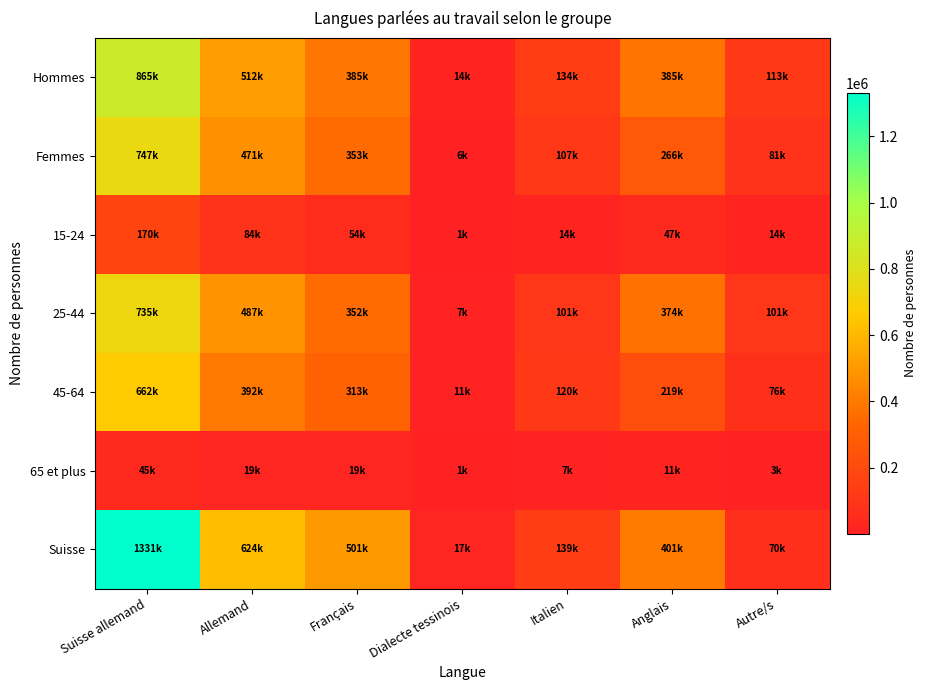

How many series are shown in this chart?

7